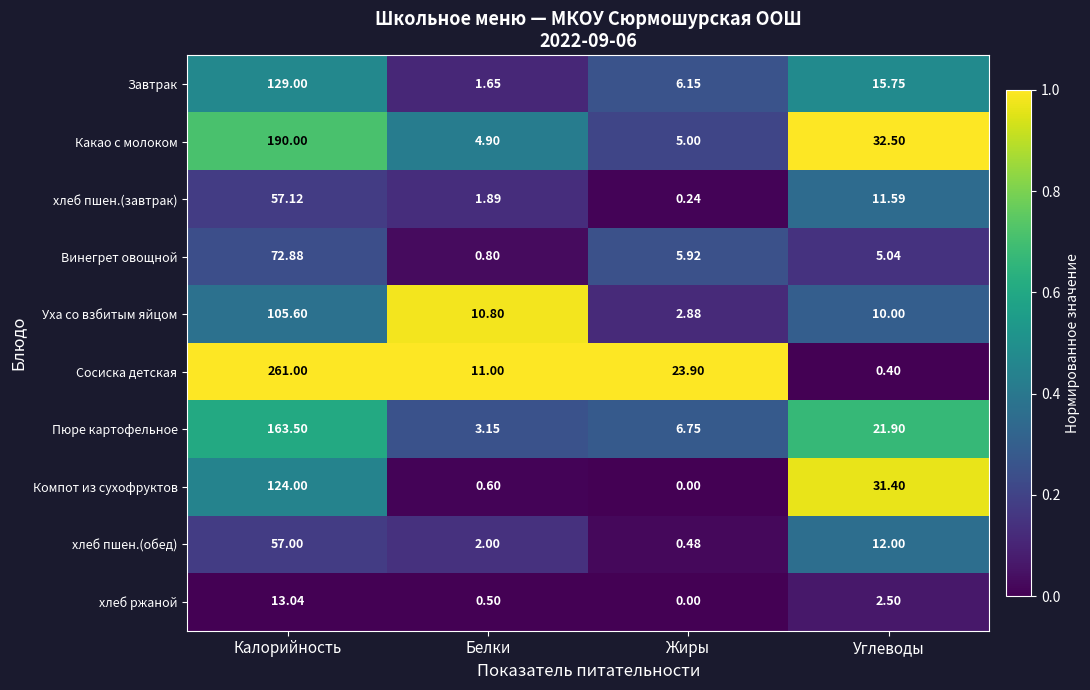

At which label does Винегрет овощной reach its minimum?

Белки